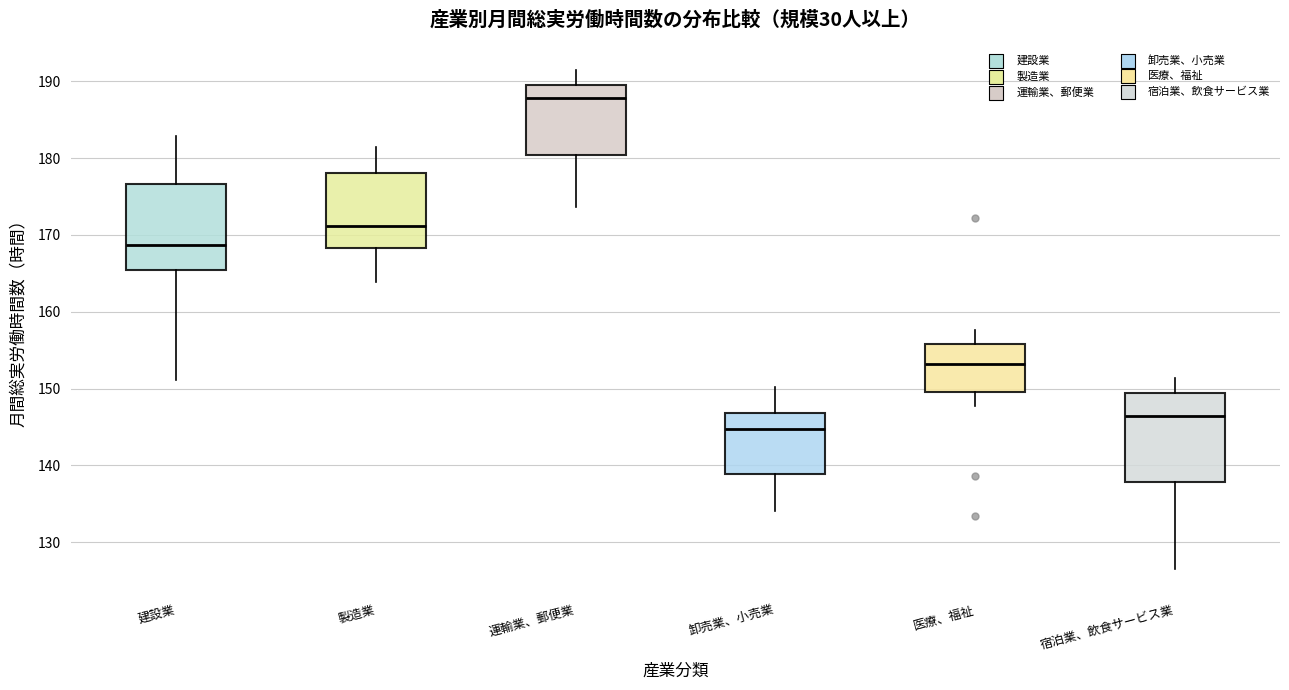

Which box has the lowest median line?

卸売業、小売業